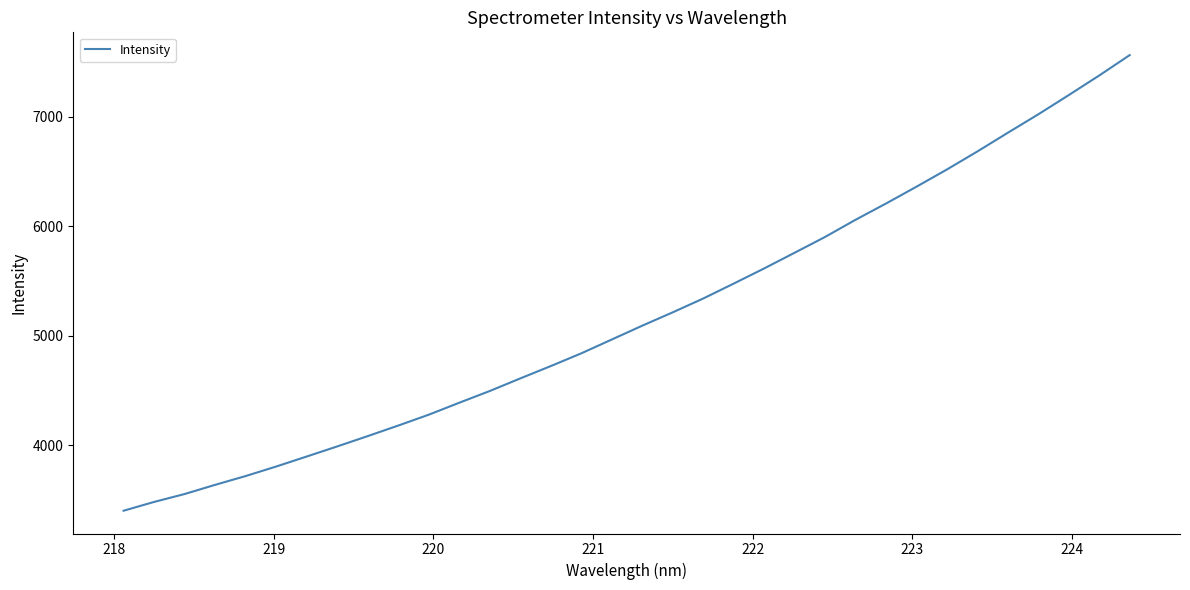

What is the smallest value displayed?

3404.4